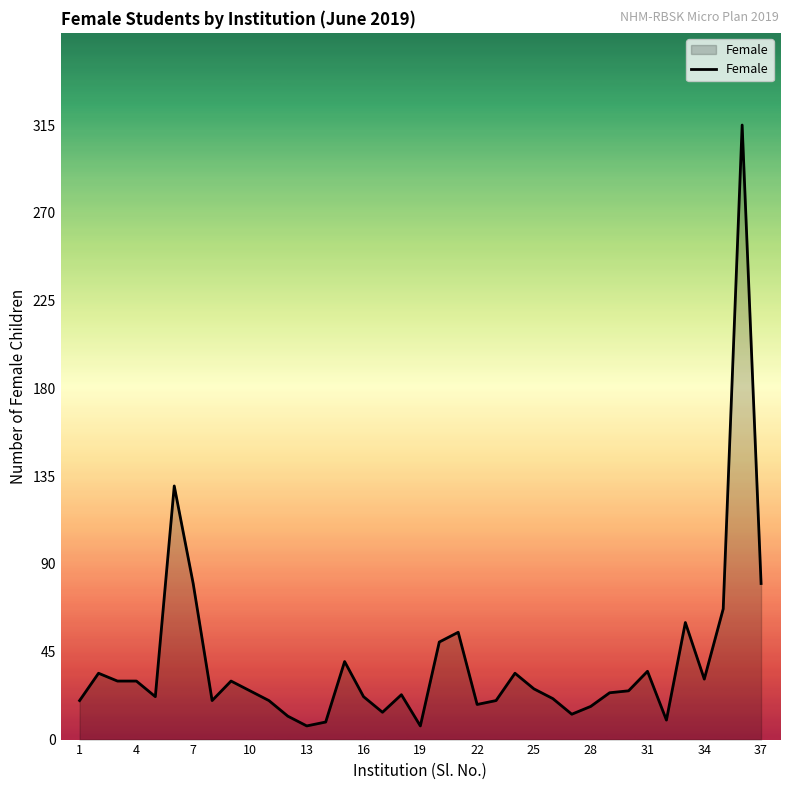

What is the difference between the maximum and minimum values?

308